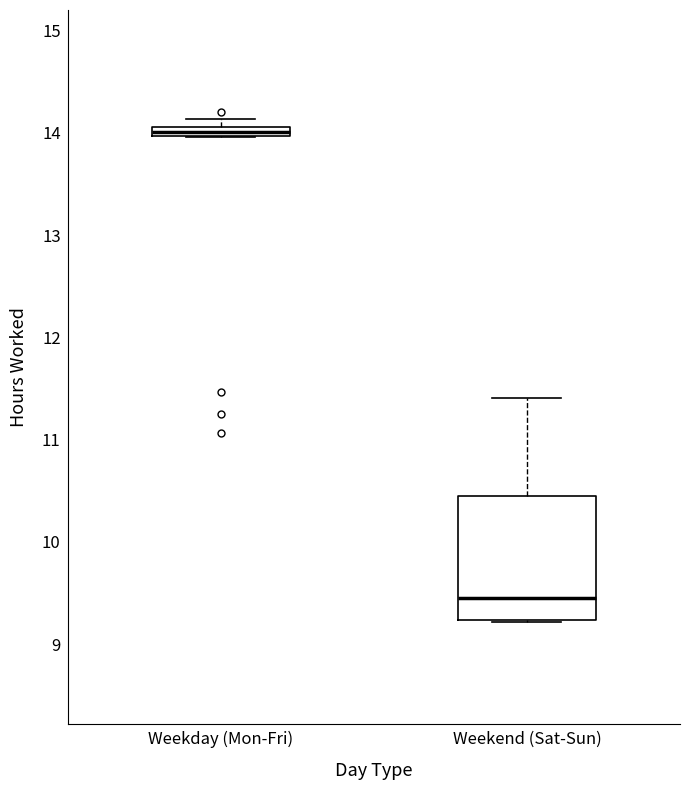

Which box has the highest median line?

Weekday (Mon-Fri)